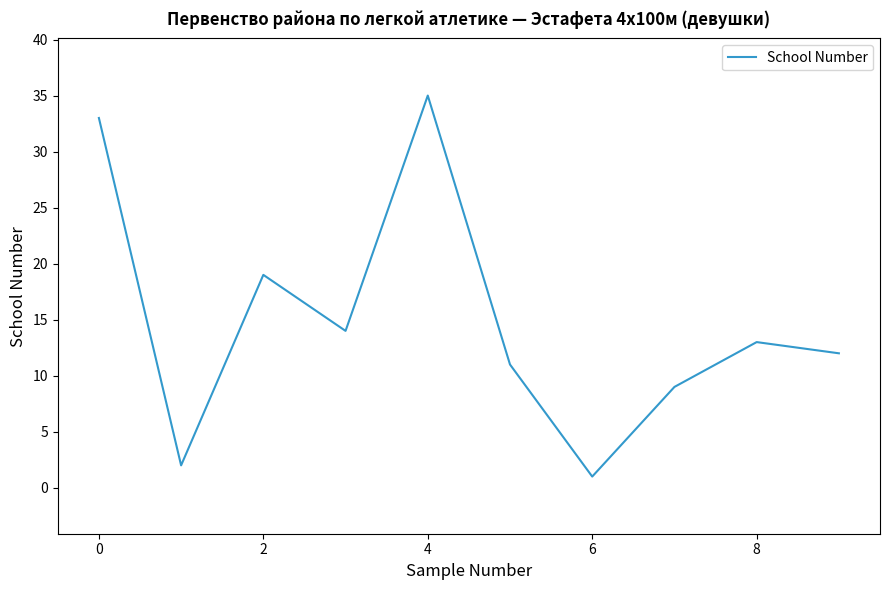

How many lines are shown in the chart?

1